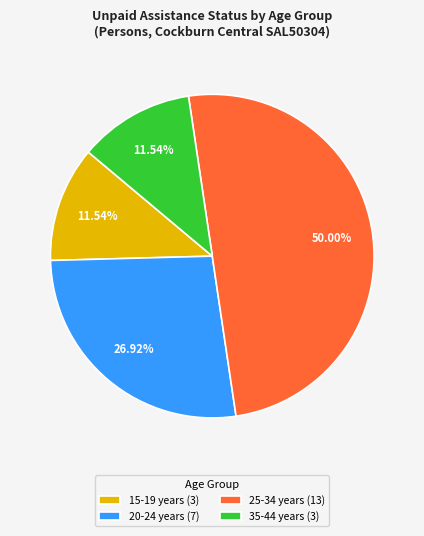

Do 35-44 years (3) and 25-34 years (13) together represent more than half of the pie?

Yes